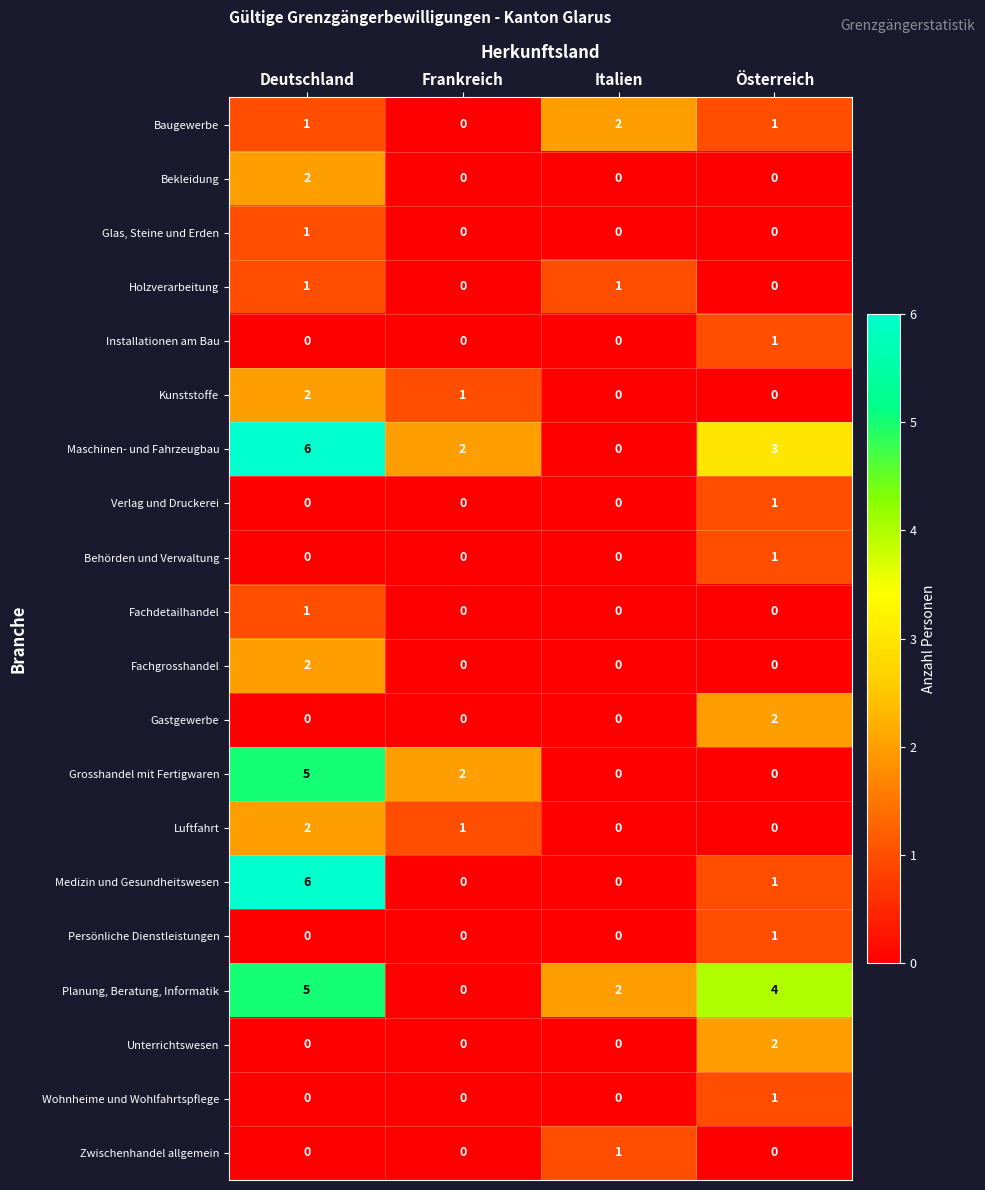

At how many categories does at least one series exceed 1?

4